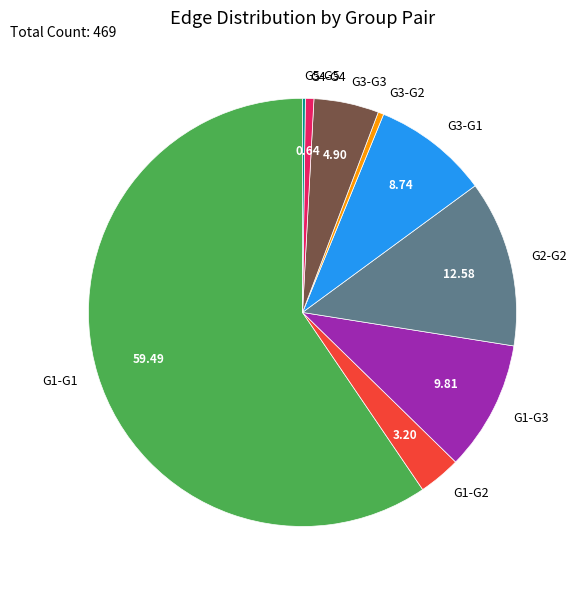

Which has a higher value, G3-G1 or G4-G4?

G3-G1